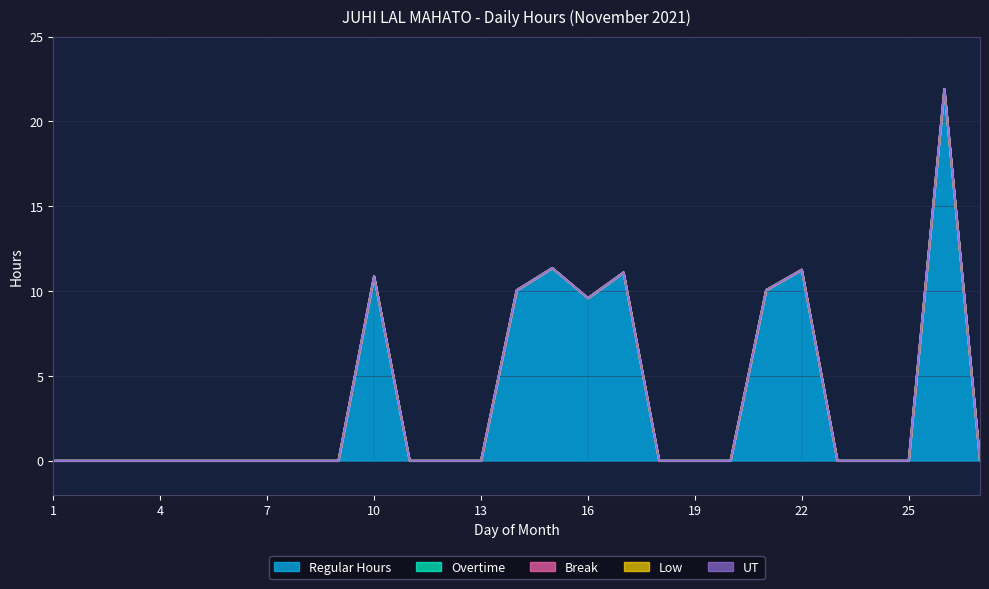

Reading left to right, list all the values displayed in this chart.

Regular Hours: 1=0.0	2=0.0	3=0.0	4=0.0	5=0.0	6=0.0	7=0.0	8=0.0	9=0.0	10=10.9	11=0.0	12=0.0	13=0.0	14=10.1	15=11.4	16=9.6	17=11.1	18=0.0	19=0.0	20=0.0	21=10.1	22=11.3	23=0.0	24=0.0	25=0.0	26=21.9	27=0.0
Overtime: 1=0.0	2=0.0	3=0.0	4=0.0	5=0.0	6=0.0	7=0.0	8=0.0	9=0.0	10=0.0	11=0.0	12=0.0	13=0.0	14=0.0	15=0.0	16=0.0	17=0.0	18=0.0	19=0.0	20=0.0	21=0.0	22=0.0	23=0.0	24=0.0	25=0.0	26=0.0	27=0.0
Break: 1=0.0	2=0.0	3=0.0	4=0.0	5=0.0	6=0.0	7=0.0	8=0.0	9=0.0	10=0.0	11=0.0	12=0.0	13=0.0	14=0.0	15=0.0	16=0.0	17=0.0	18=0.0	19=0.0	20=0.0	21=0.0	22=0.0	23=0.0	24=0.0	25=0.0	26=0.0	27=0.0
Low: 1=0.0	2=0.0	3=0.0	4=0.0	5=0.0	6=0.0	7=0.0	8=0.0	9=0.0	10=0.0	11=0.0	12=0.0	13=0.0	14=0.0	15=0.0	16=0.0	17=0.0	18=0.0	19=0.0	20=0.0	21=0.0	22=0.0	23=0.0	24=0.0	25=0.0	26=0.0	27=0.0
UT: 1=0.0	2=0.0	3=0.0	4=0.0	5=0.0	6=0.0	7=0.0	8=0.0	9=0.0	10=0.0	11=0.0	12=0.0	13=0.0	14=0.0	15=0.0	16=0.0	17=0.0	18=0.0	19=0.0	20=0.0	21=0.0	22=0.0	23=0.0	24=0.0	25=0.0	26=0.0	27=0.0